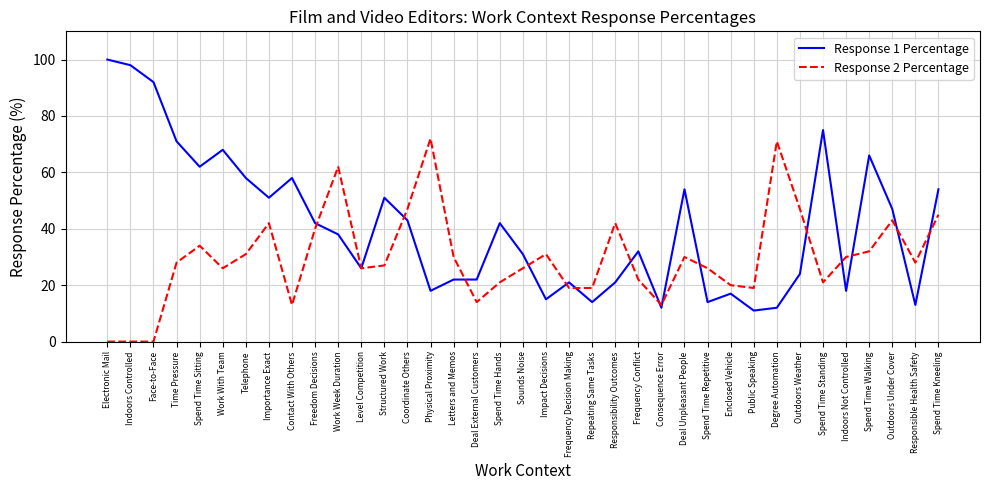

Which series has the widest spread of values?

Response 1 Percentage